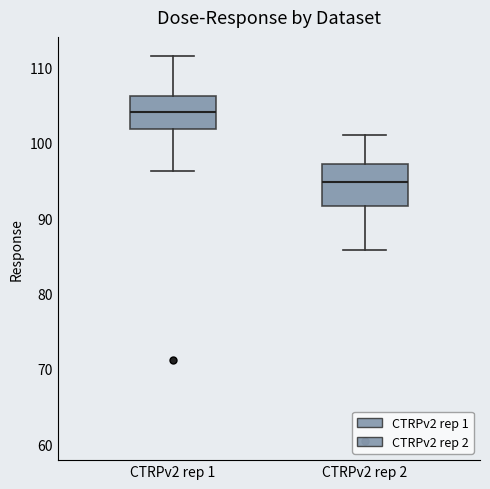

Which box is the tallest, from its lower edge to its upper edge?

CTRPv2 rep 2